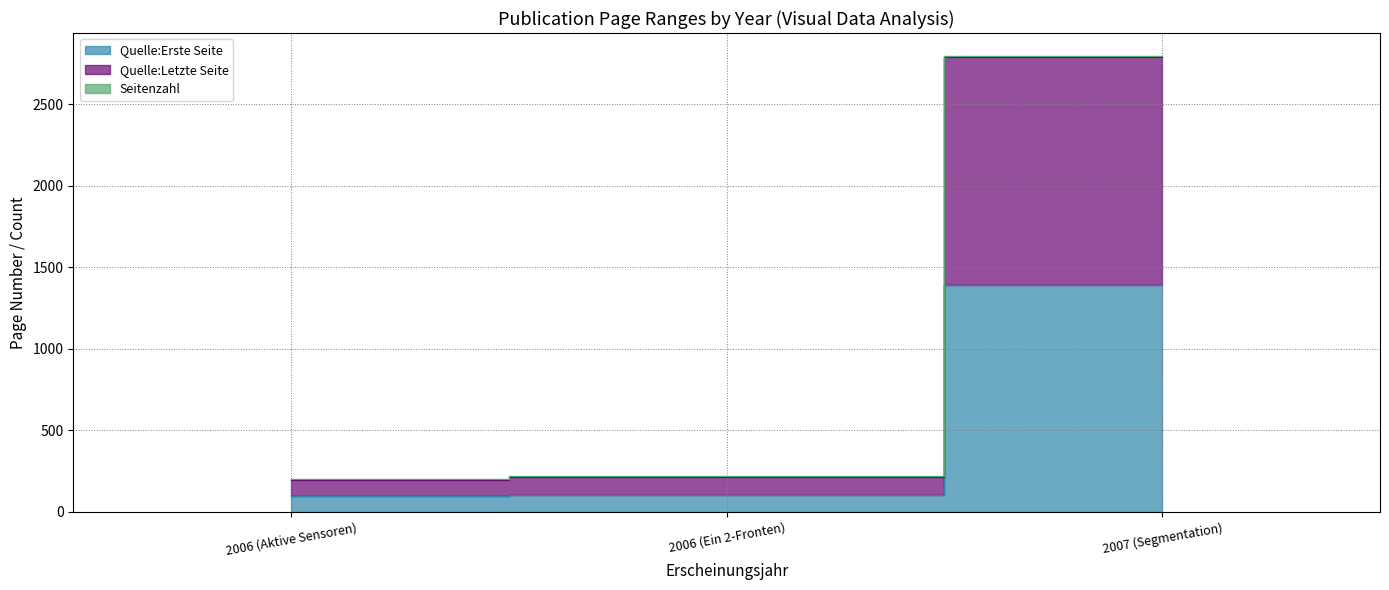

At which category is the sum across all series the highest?

2007 (Segmentation)